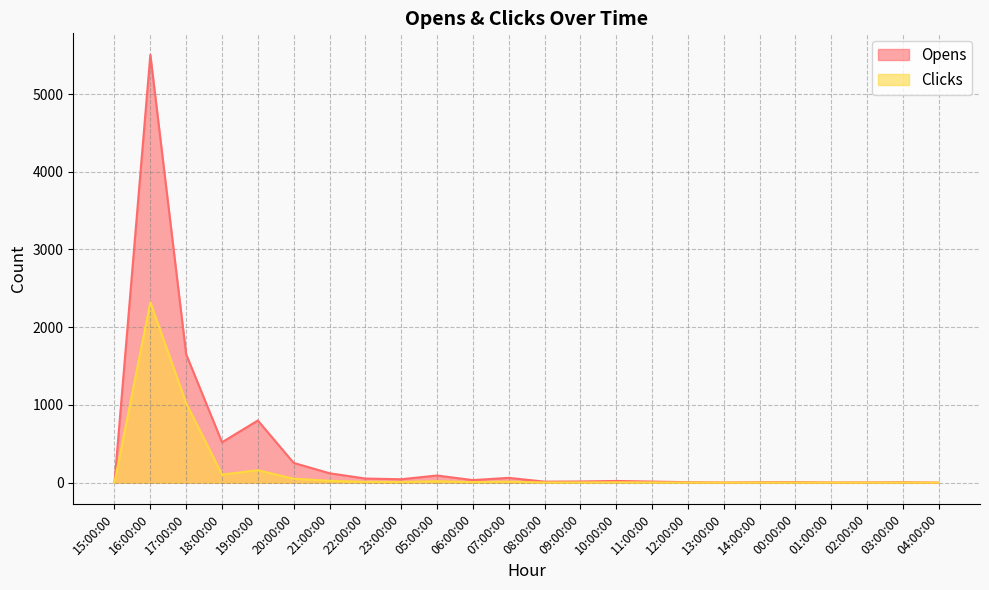

What is the sum of all Clicks values?

3758.6